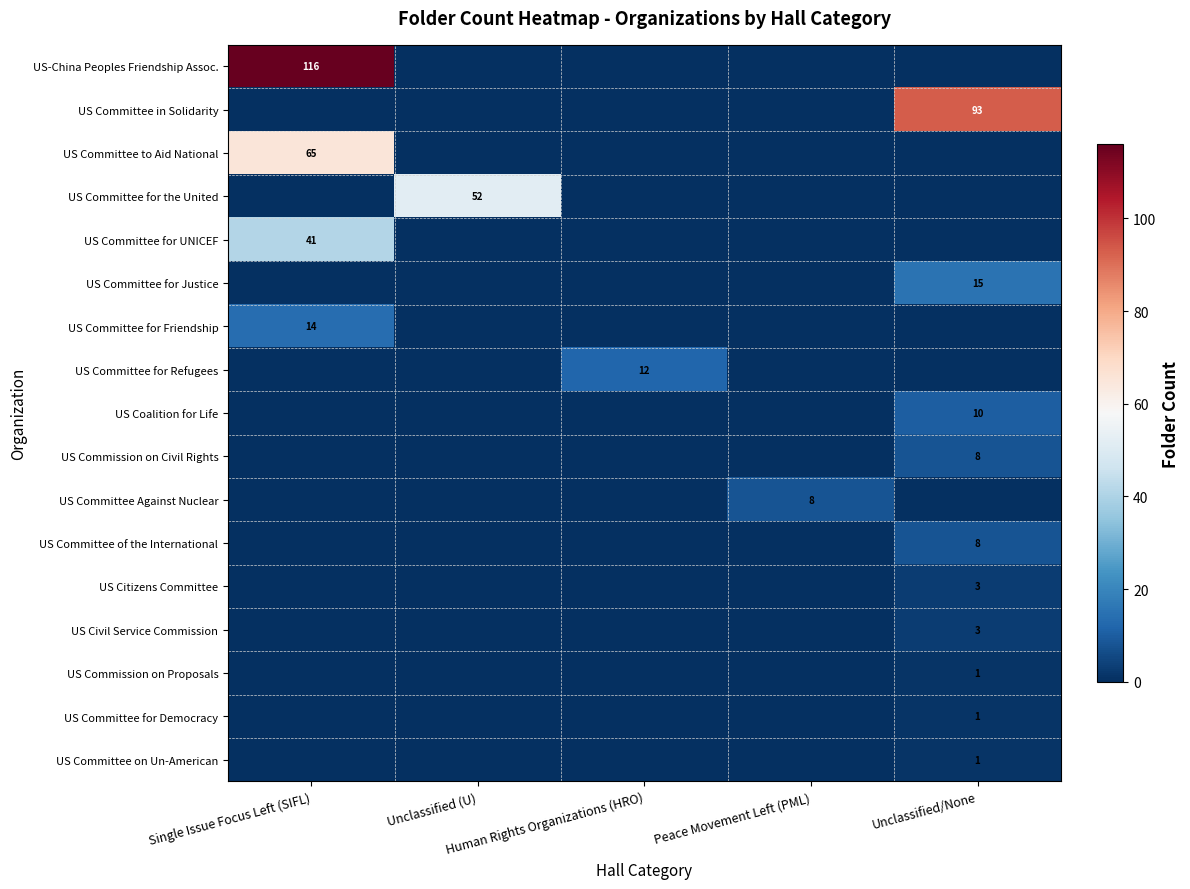

Which series has the largest total across all categories?

US-China Peoples Friendship Assoc.